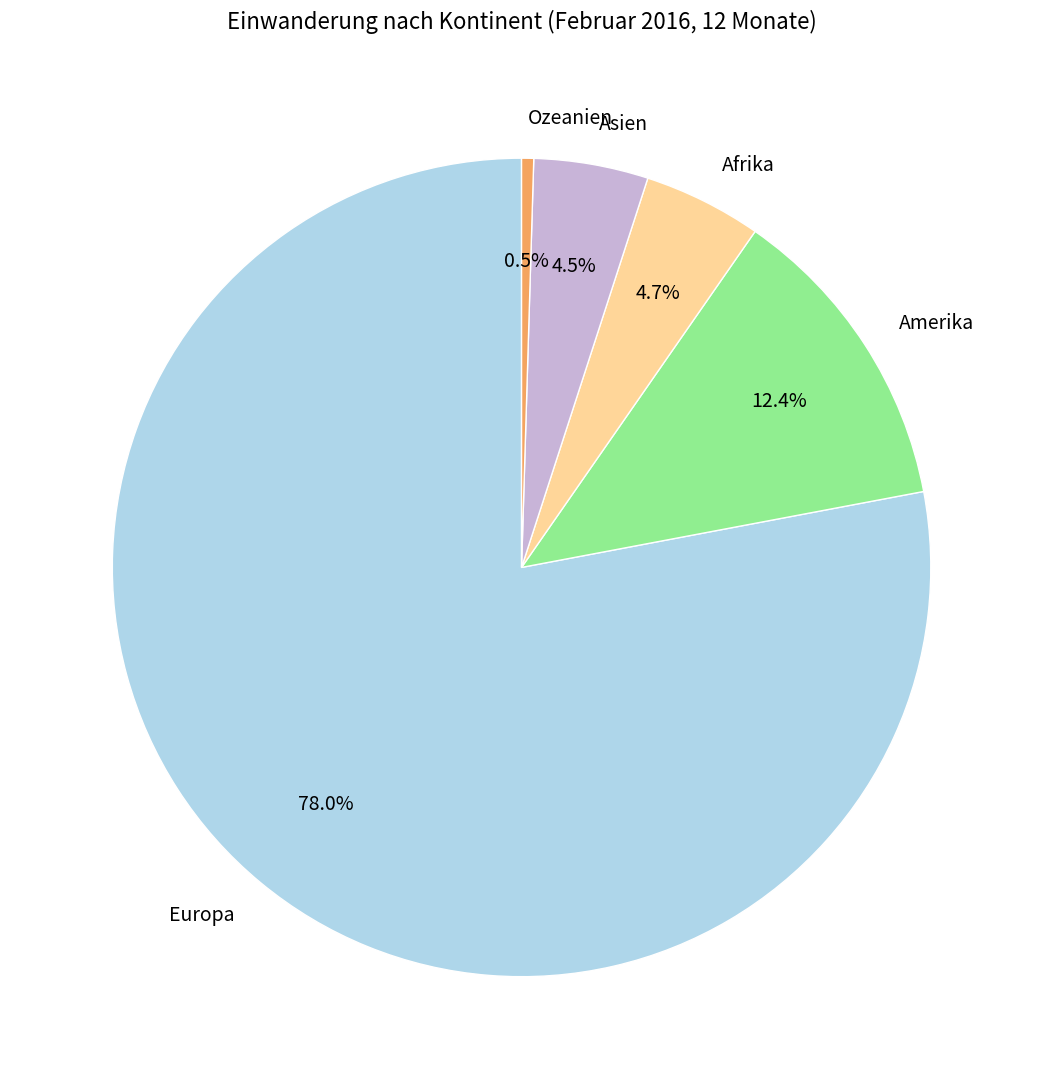

What is the ratio of the value at Afrika to the value at Asien?

1.0